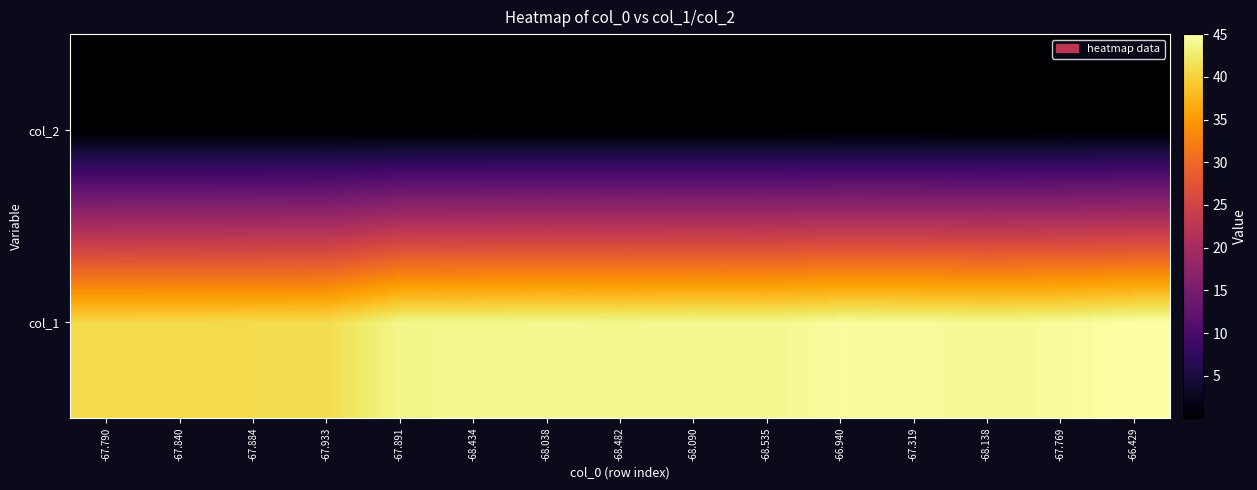

Which has a higher value, -67.769 or -67.319?

-67.319